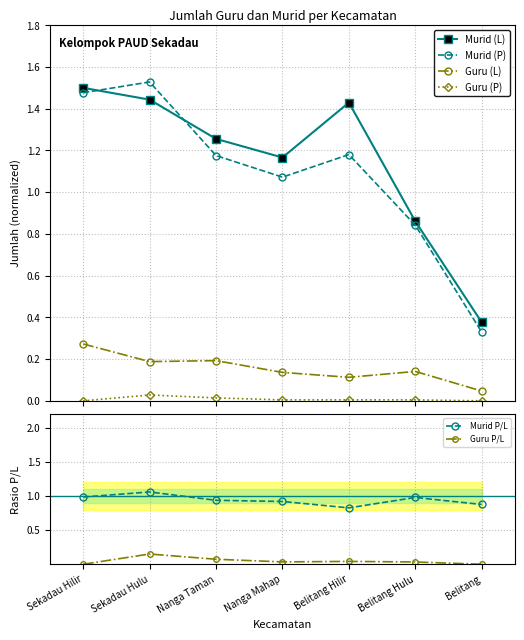

What is the label of the 5th point from the right?

Nanga Taman